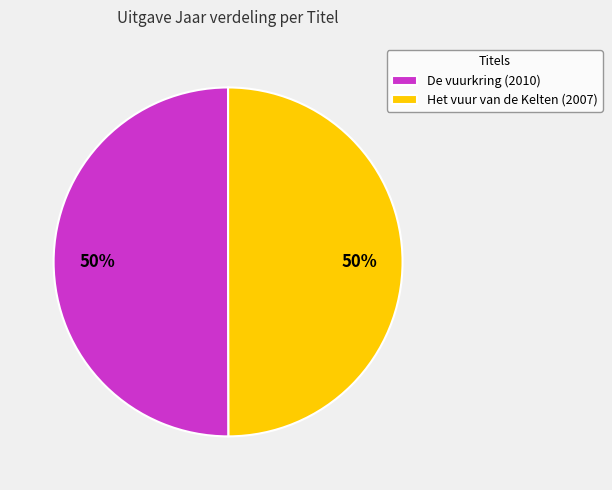

Approximately how many times larger is the value at Het vuur van de Kelten (2007) compared to De vuurkring (2010)?

1.0